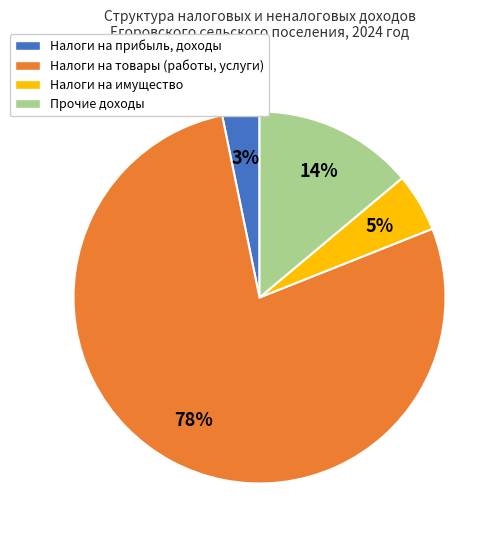

True or false: Налоги на имущество accounts for 17% of the total.

False